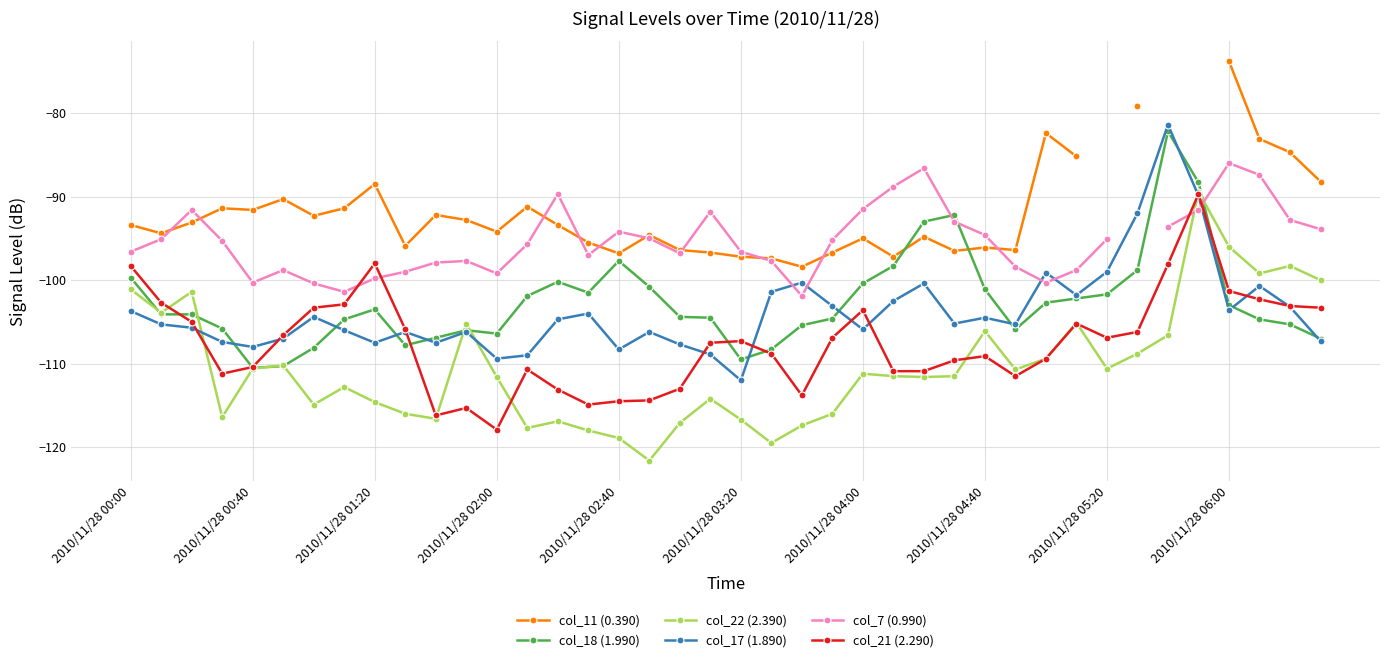

True or false: col_18 (1.990) has more than 1 interior local peaks.

True